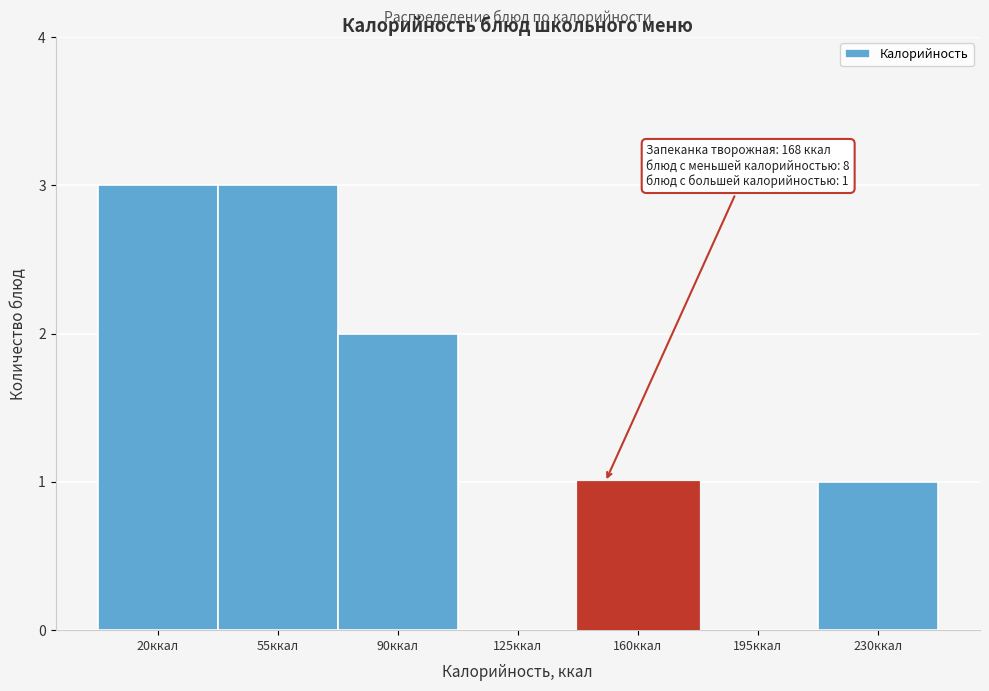

Reading right to left, transcribe all the data shown in this chart.

230ккал=1	195ккал=0	160ккал=1	125ккал=0	90ккал=2	55ккал=3	20ккал=3